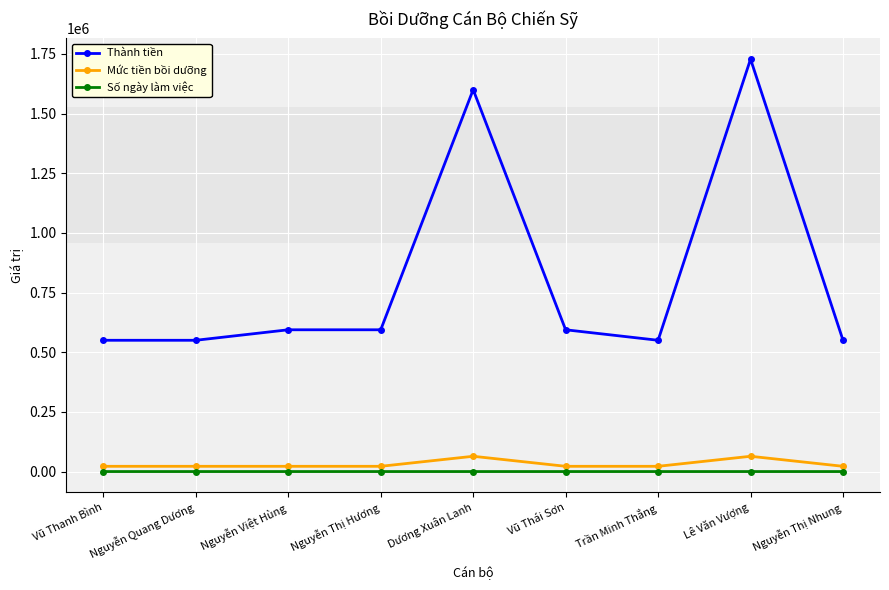

Is the value of Mức tiền bồi dưỡng at Dương Xuân Lanh greater than the value of Thành tiền at Vũ Thanh Bình?

No